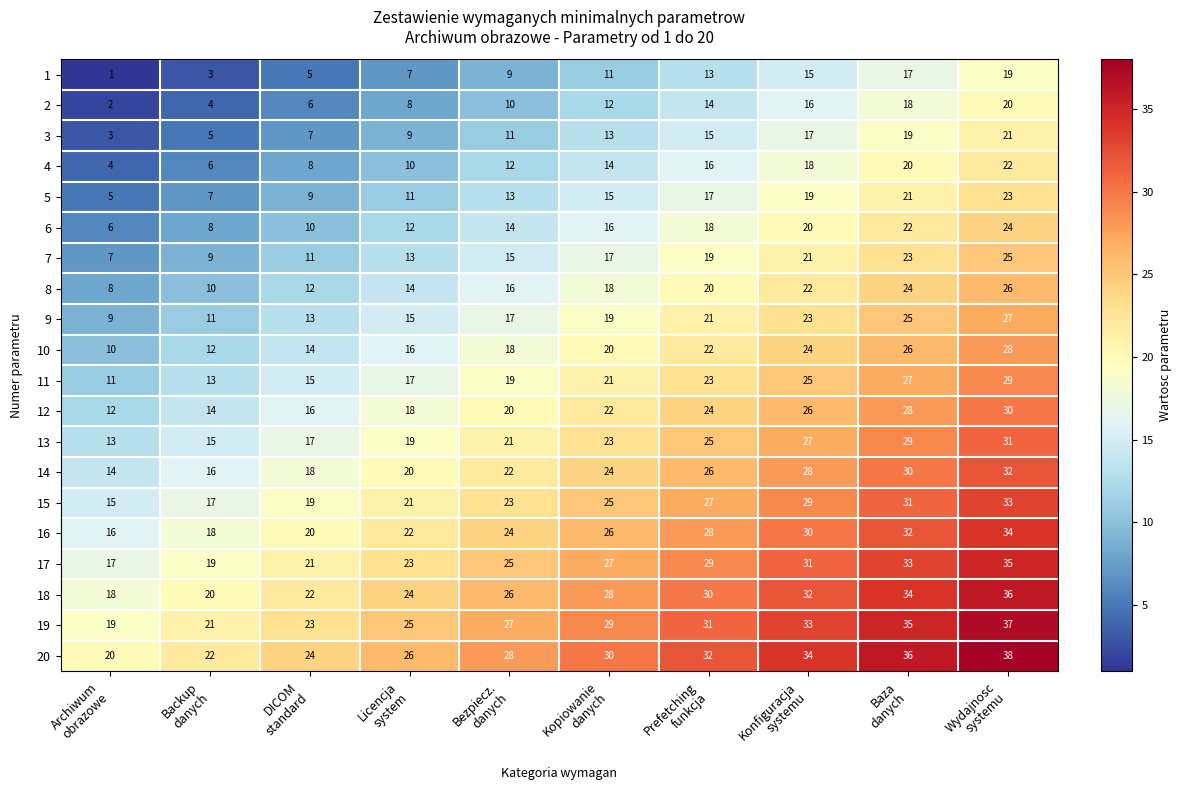

How many 8 values are between 12 and 22?

6